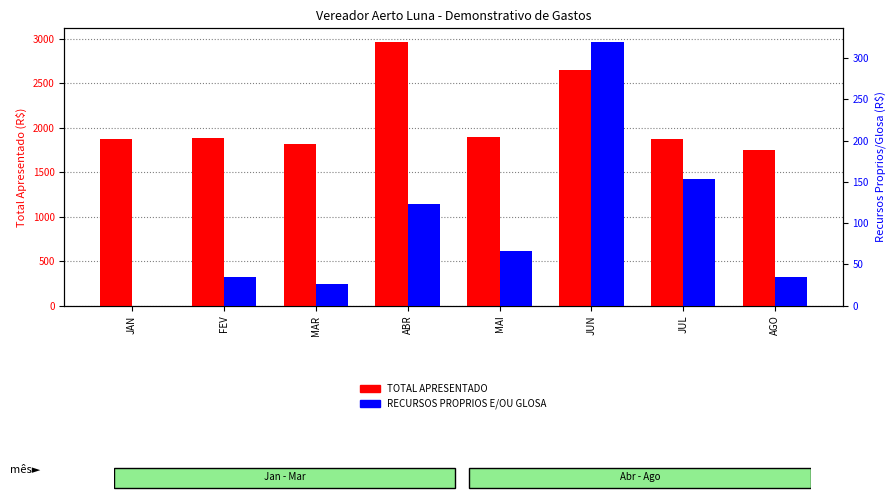

Which series has the largest total across all categories?

TOTAL APRESENTADO